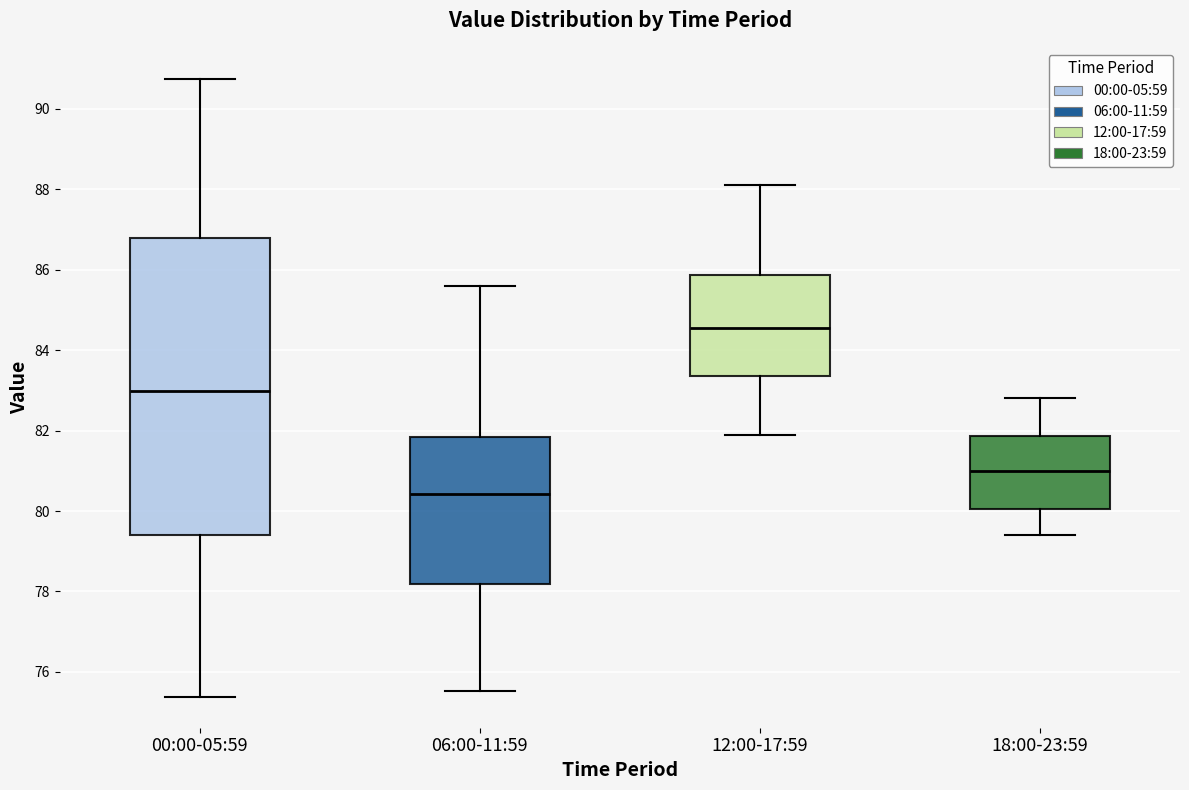

Comparing the boxes themselves (not the whiskers), which one is the tallest?

00:00-05:59